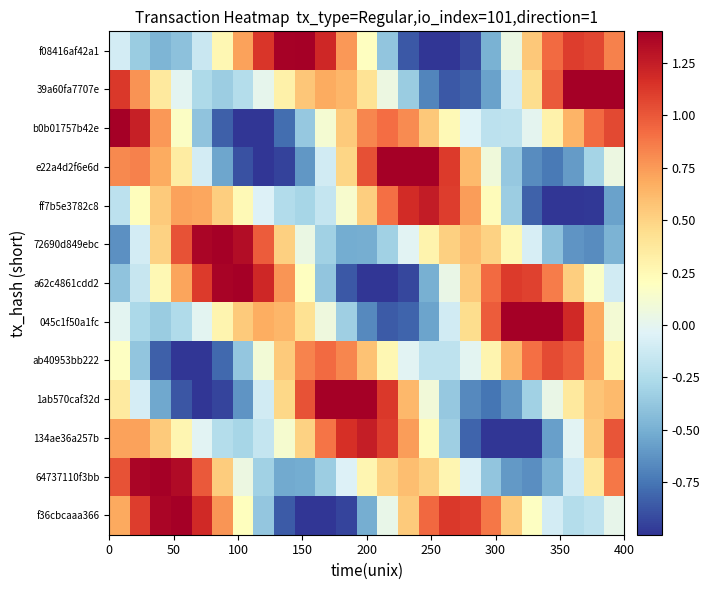

Reading left to right, list all the values displayed in this chart.

f36cbcaaa366: 0.7	1.1	1.4	1.4	1.2	0.8	0.2	-0.4	-0.9	-1.1	-1.2	-0.9	-0.5	0.0	0.5	0.9	1.1	1.1	0.9	0.5	0.2	-0.1	-0.2	-0.2	0.0
64737110f3bb: 1.0	1.4	1.5	1.3	1.0	0.5	0.1	-0.3	-0.5	-0.5	-0.3	-0.0	0.3	0.5	0.6	0.5	0.3	-0.1	-0.4	-0.6	-0.6	-0.5	-0.1	0.4	0.9
134ae36a257b: 0.7	0.7	0.5	0.3	-0.0	-0.2	-0.3	-0.2	0.1	0.5	0.9	1.2	1.2	1.1	0.7	0.2	-0.3	-0.8	-1.1	-1.2	-1.0	-0.6	-0.0	0.5	1.0
1ab570caf32d: 0.4	-0.1	-0.5	-0.9	-1.0	-0.9	-0.6	-0.1	0.5	1.0	1.4	1.6	1.5	1.1	0.6	0.1	-0.4	-0.7	-0.7	-0.6	-0.3	0.0	0.4	0.6	0.6
ab40953bb222: 0.2	-0.4	-0.8	-1.1	-1.1	-0.8	-0.4	0.1	0.5	0.8	0.9	0.8	0.6	0.3	-0.0	-0.2	-0.2	-0.0	0.3	0.6	0.9	1.0	1.0	0.7	0.3
045c1f50a1fc: -0.0	-0.3	-0.4	-0.3	-0.0	0.3	0.5	0.7	0.6	0.4	0.1	-0.3	-0.7	-0.9	-0.8	-0.6	-0.1	0.4	1.0	1.4	1.6	1.5	1.2	0.7	0.1
a62c4861cdd2: -0.4	-0.1	0.3	0.7	1.1	1.4	1.4	1.2	0.8	0.2	-0.4	-0.9	-1.1	-1.2	-0.9	-0.5	0.0	0.5	0.9	1.1	1.1	0.9	0.5	0.2	-0.1
72690d849ebc: -0.6	-0.1	0.5	1.0	1.4	1.5	1.3	1.0	0.5	0.0	-0.3	-0.5	-0.5	-0.3	-0.0	0.3	0.5	0.6	0.5	0.3	-0.1	-0.4	-0.6	-0.7	-0.5
ff7b5e3782c8: -0.2	0.2	0.5	0.7	0.7	0.5	0.2	-0.0	-0.2	-0.3	-0.2	0.1	0.5	0.9	1.2	1.3	1.1	0.7	0.2	-0.3	-0.8	-1.1	-1.2	-1.0	-0.6
e22a4d2f6e6d: 0.8	0.8	0.7	0.3	-0.1	-0.5	-0.9	-1.0	-0.9	-0.6	-0.1	0.5	1.0	1.4	1.6	1.5	1.1	0.6	0.1	-0.4	-0.7	-0.7	-0.6	-0.3	0.1
b0b01757b42e: 1.5	1.2	0.8	0.2	-0.4	-0.8	-1.1	-1.0	-0.8	-0.4	0.1	0.5	0.8	0.9	0.8	0.6	0.2	-0.0	-0.2	-0.2	-0.0	0.3	0.6	0.9	1.1
39a60fa7707e: 1.1	0.8	0.4	-0.0	-0.3	-0.3	-0.2	0.0	0.3	0.6	0.7	0.6	0.4	0.1	-0.3	-0.7	-0.9	-0.8	-0.6	-0.1	0.5	1.0	1.4	1.6	1.5
f08416af42a1: -0.1	-0.4	-0.5	-0.4	-0.1	0.3	0.7	1.1	1.4	1.4	1.2	0.8	0.2	-0.4	-0.9	-1.1	-1.2	-0.9	-0.5	0.0	0.5	0.9	1.1	1.1	0.8